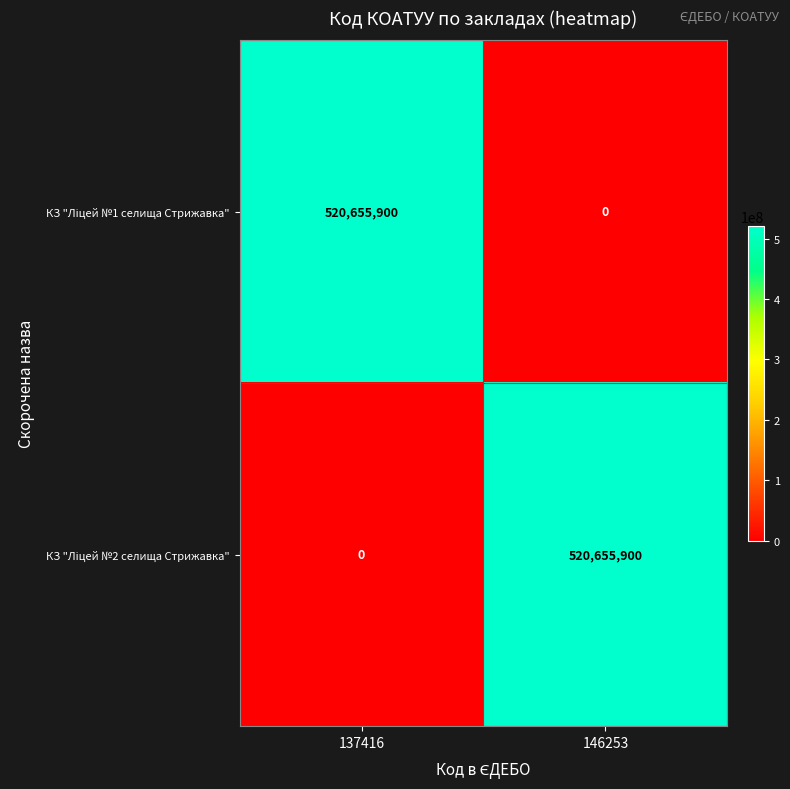

What is the total value across all series at 137416?

520655900